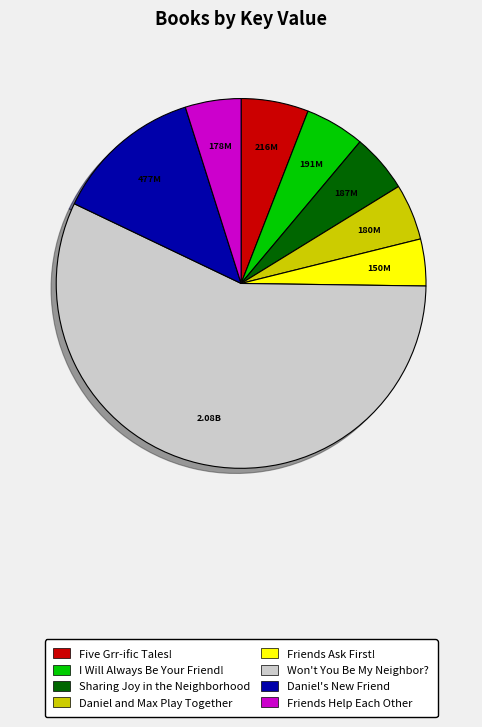

Which has a higher value, Daniel's New Friend or Five Grr-ific Tales!?

Daniel's New Friend